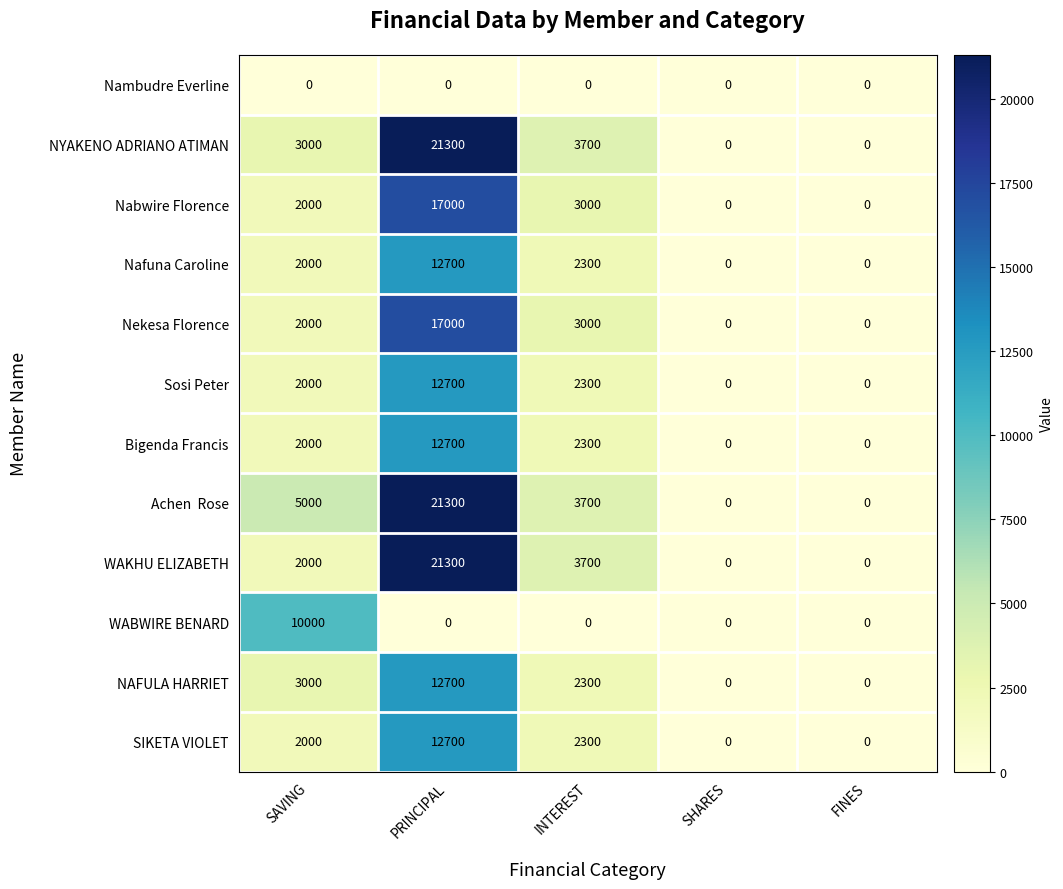

At which category is the sum across all series the highest?

PRINCIPAL